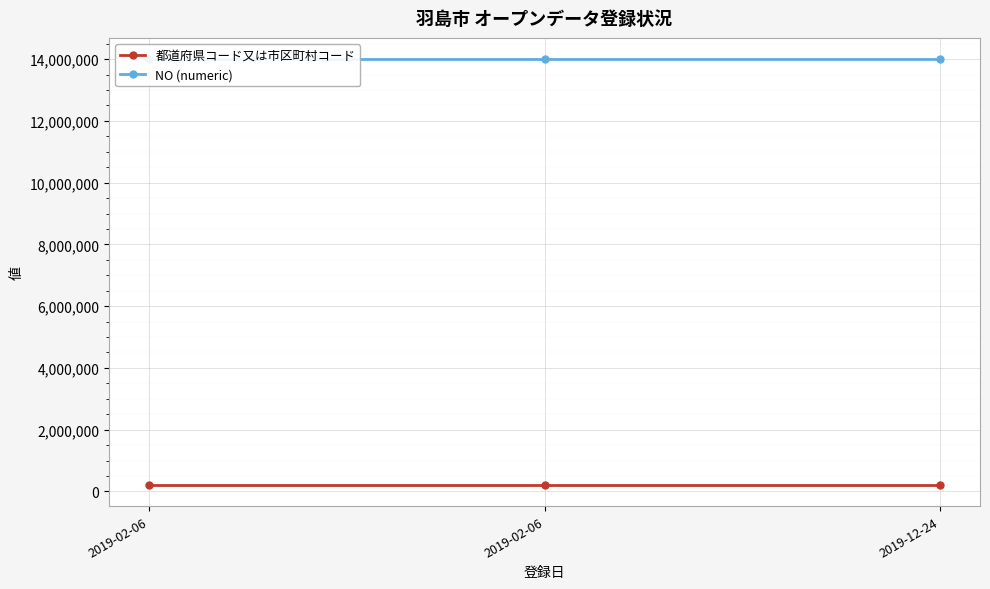

What is the sum of all 都道府県コード又は市区町村コード values?

636273